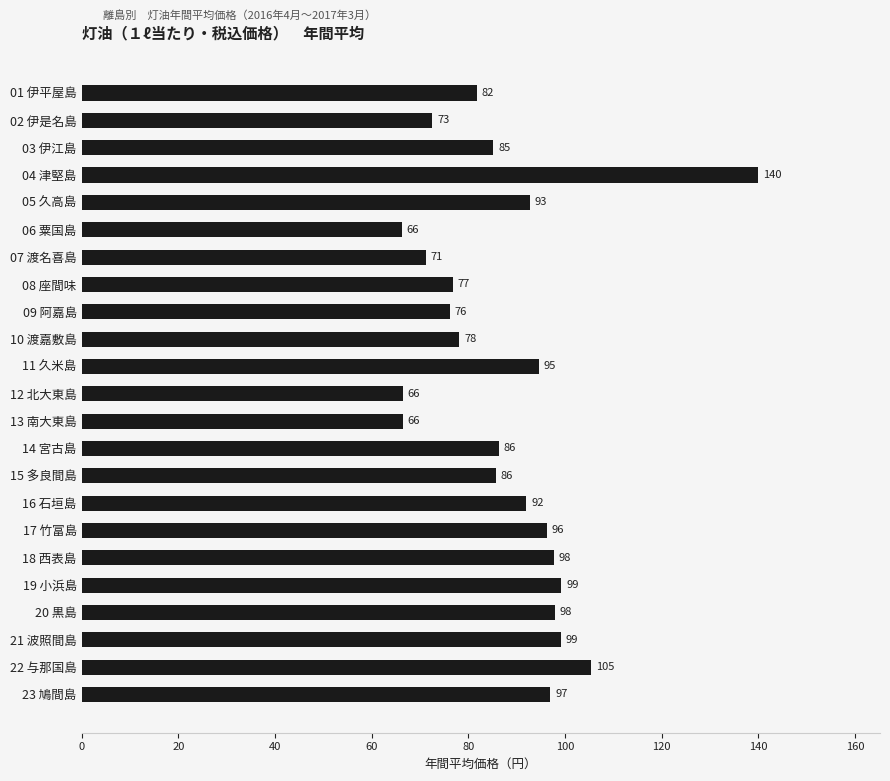

Are the bars horizontal?

Yes